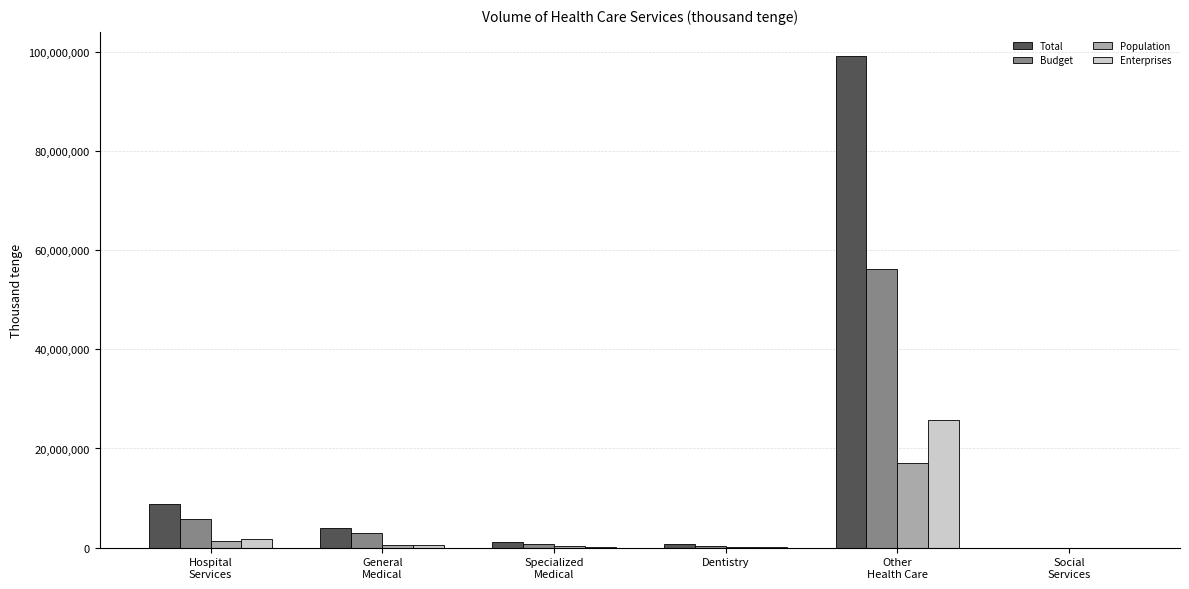

What are all the series names shown in the legend?

Total, Budget, Population, Enterprises